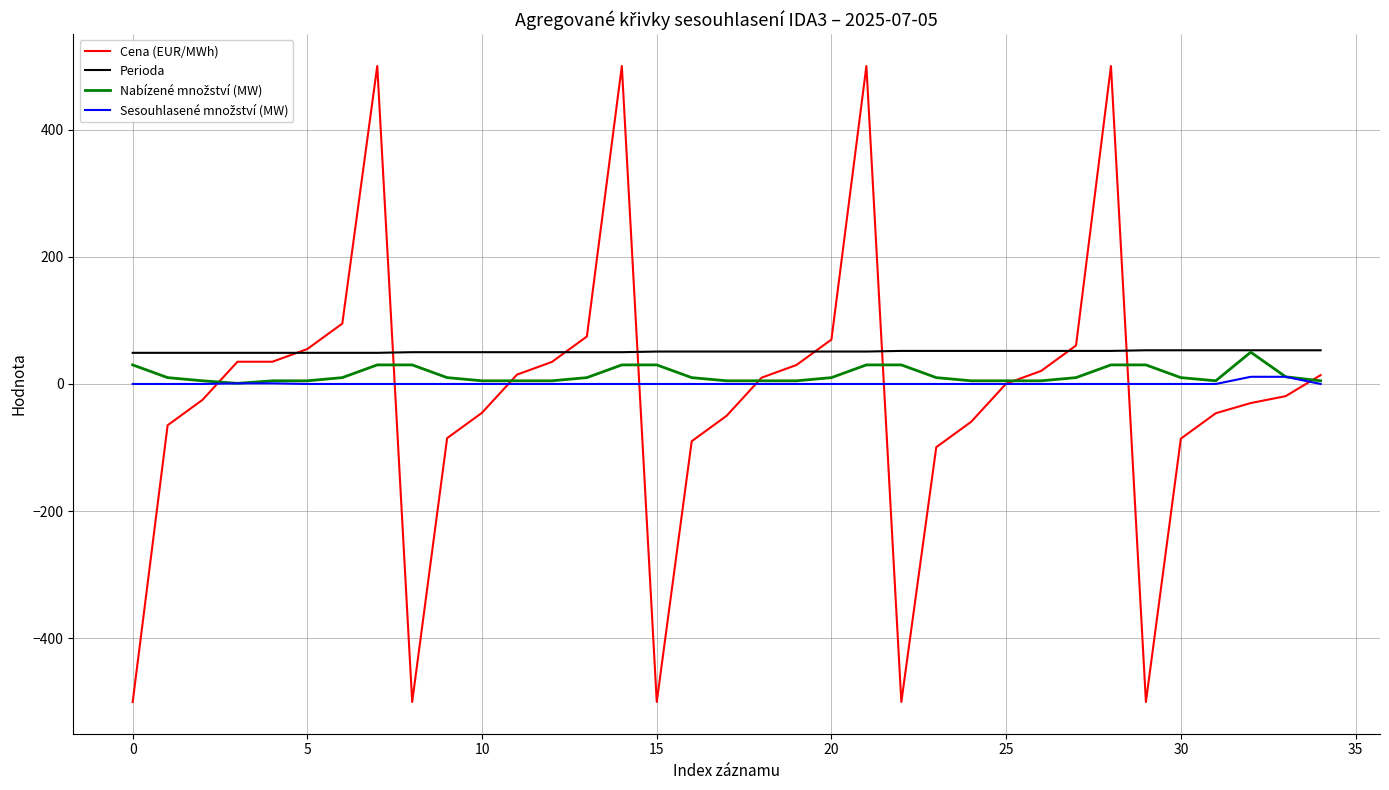

What is the smallest value displayed?

-500.0